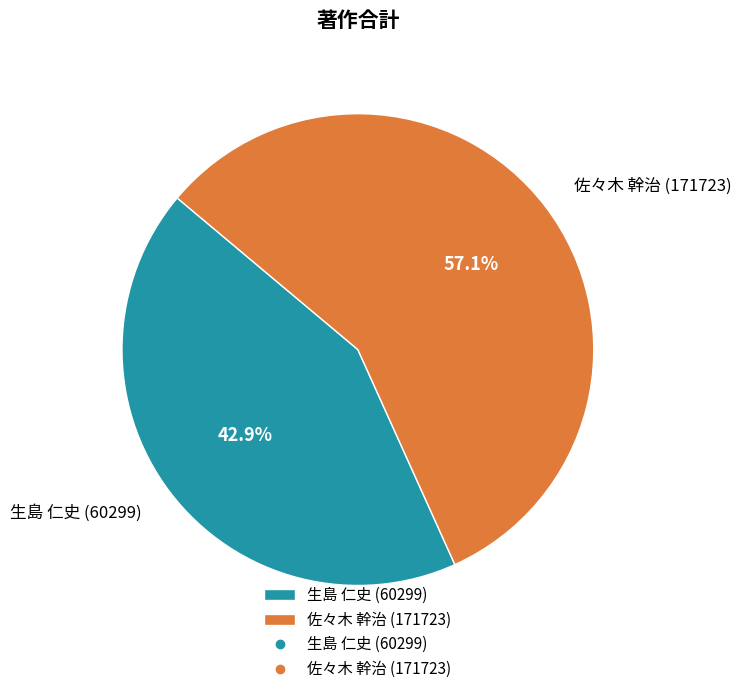

What is the majority slice?

佐々木 幹治 (171723)